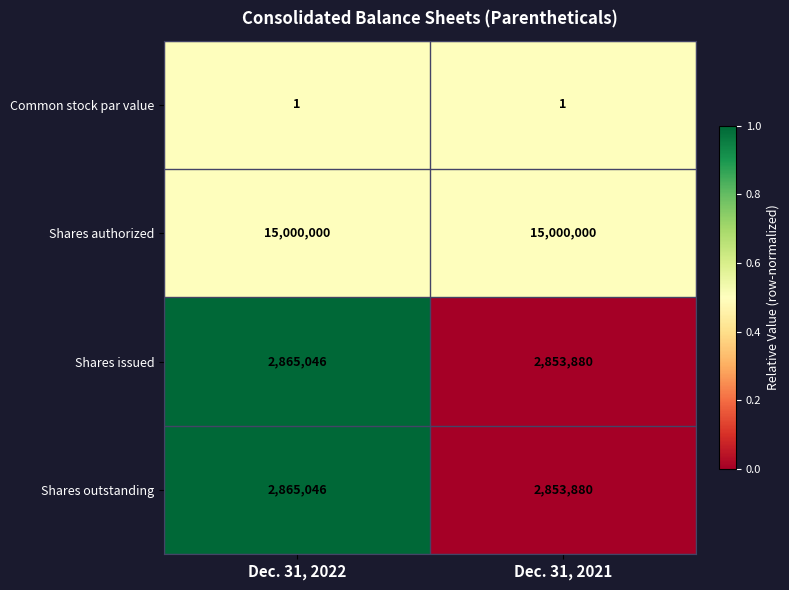

What is the total value across all series at Dec. 31, 2021?

20707761